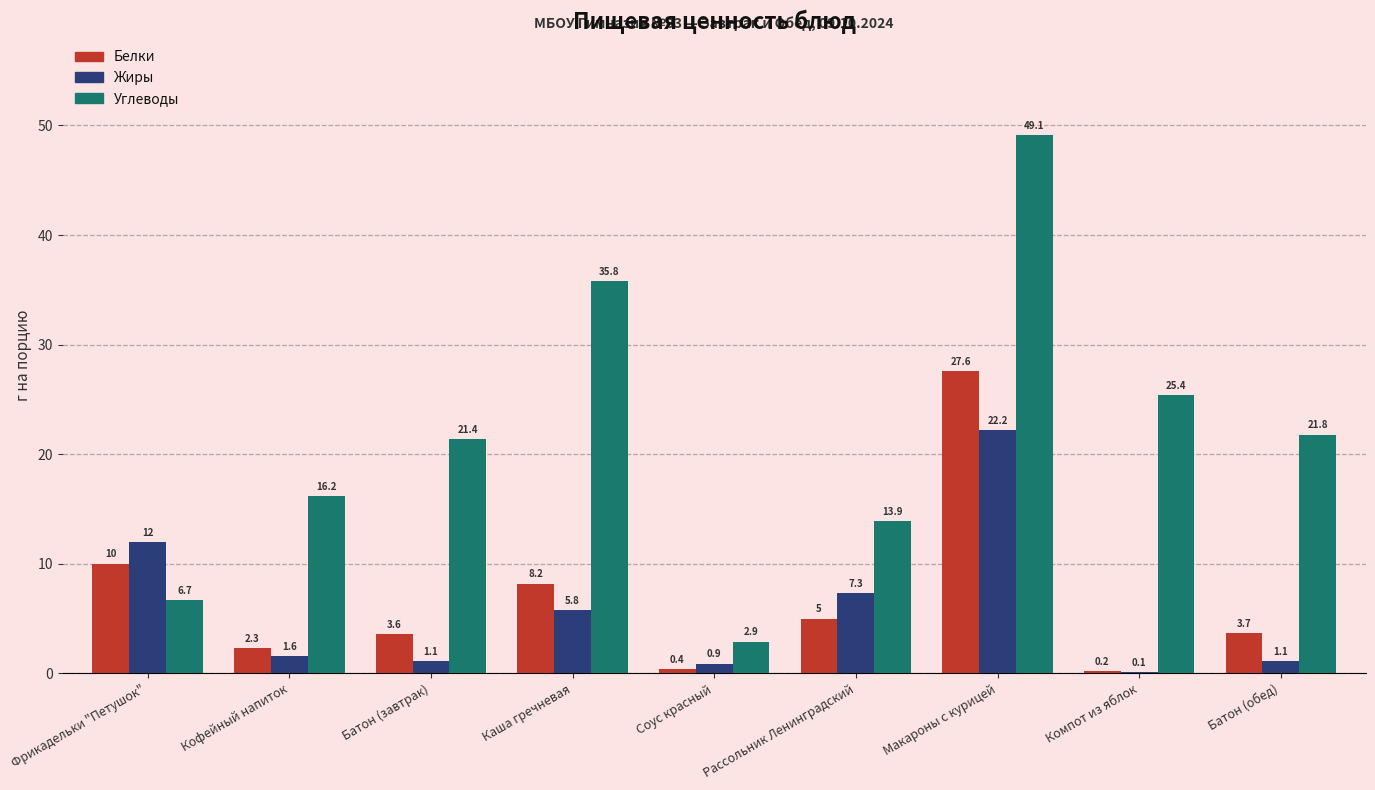

The value of Белки at Рассольник Ленинградский is 7.2. True or false?

False